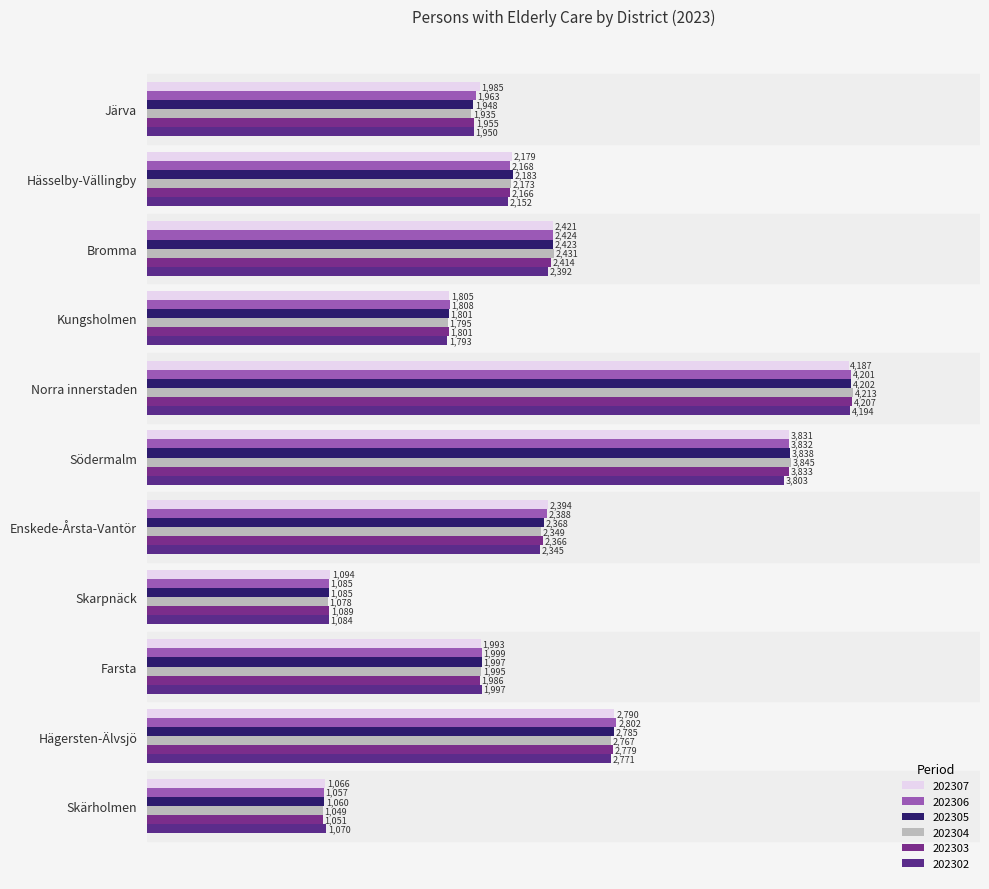

How many values in the 202305 series are below 2183?

5